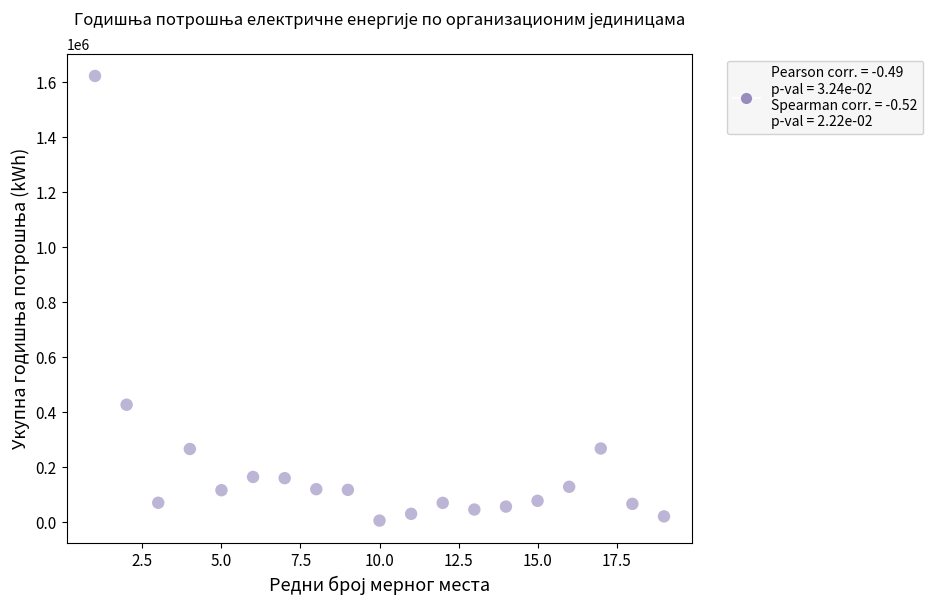

What Y value in the scatter plot is closest to 814654?

427713